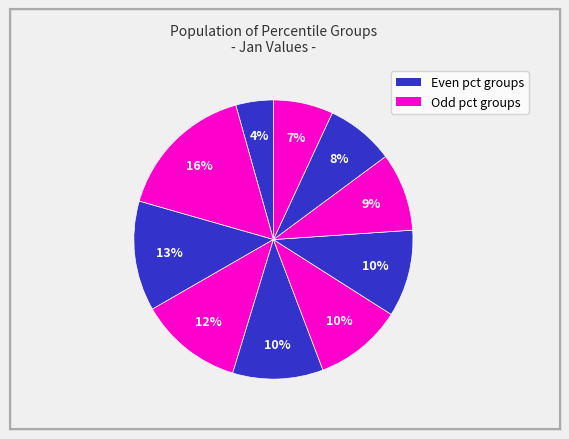

How many slices are in this pie chart?

10